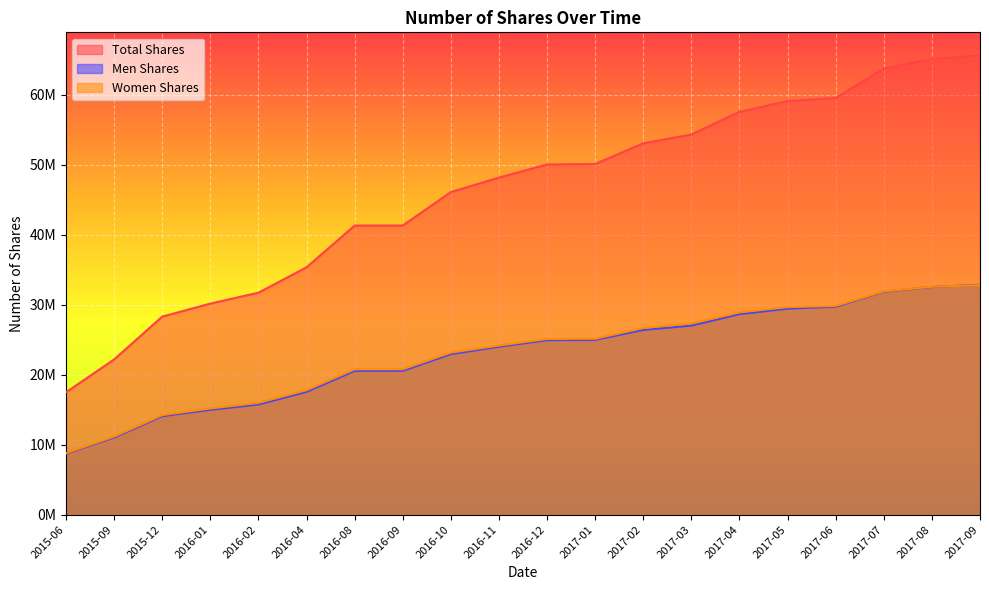

Is it true that Total Shares equals 30172738.6 at 2016-01?

True